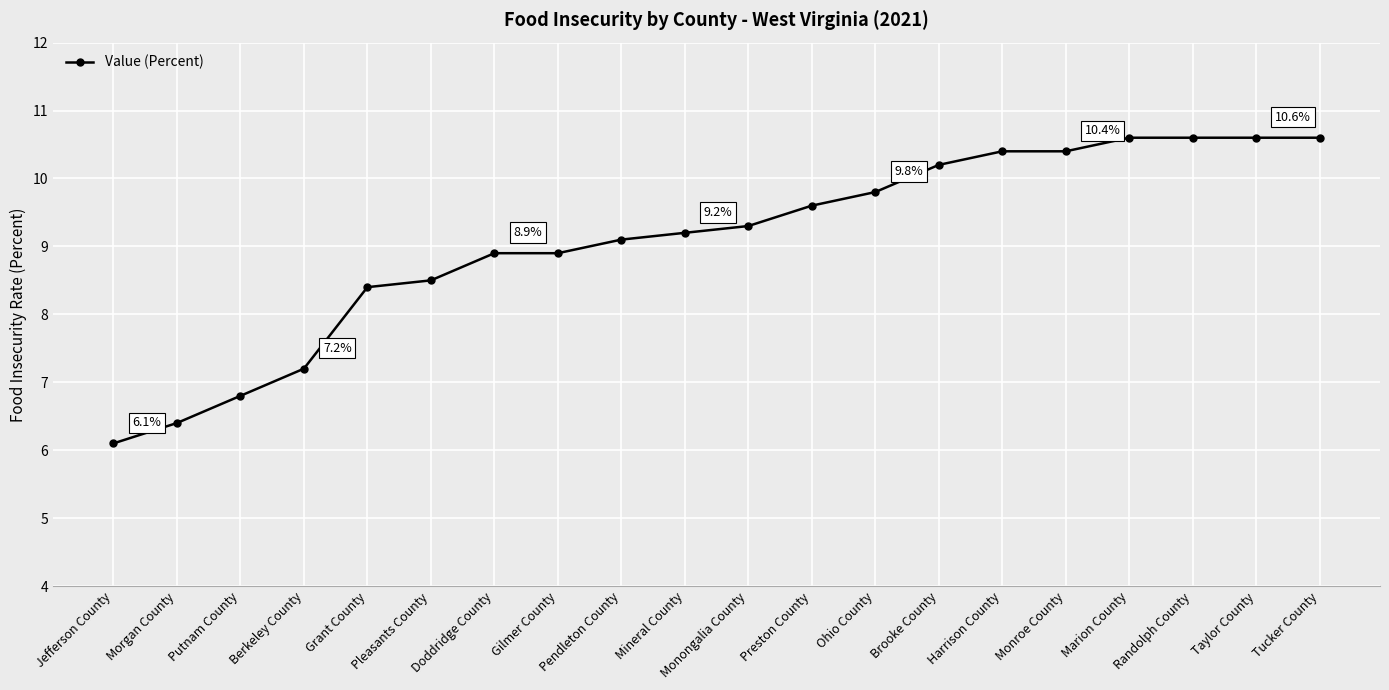

What is the maximum value shown in the chart?

10.6